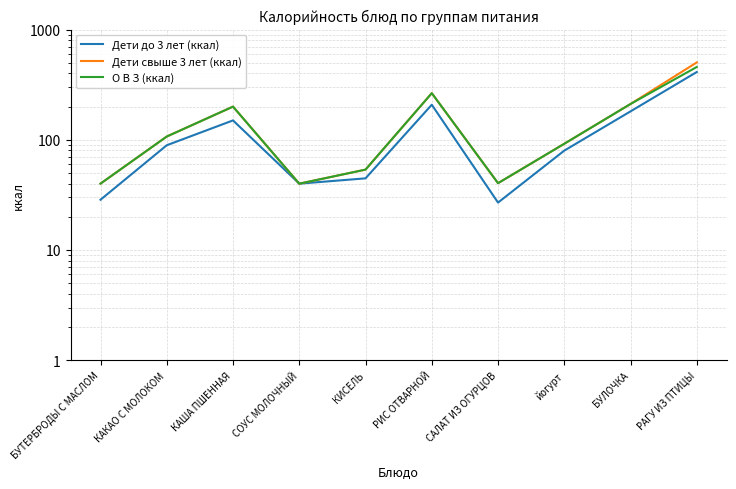

At which label is О В З (ккал) closest to 248?

РИС ОТВАРНОЙ